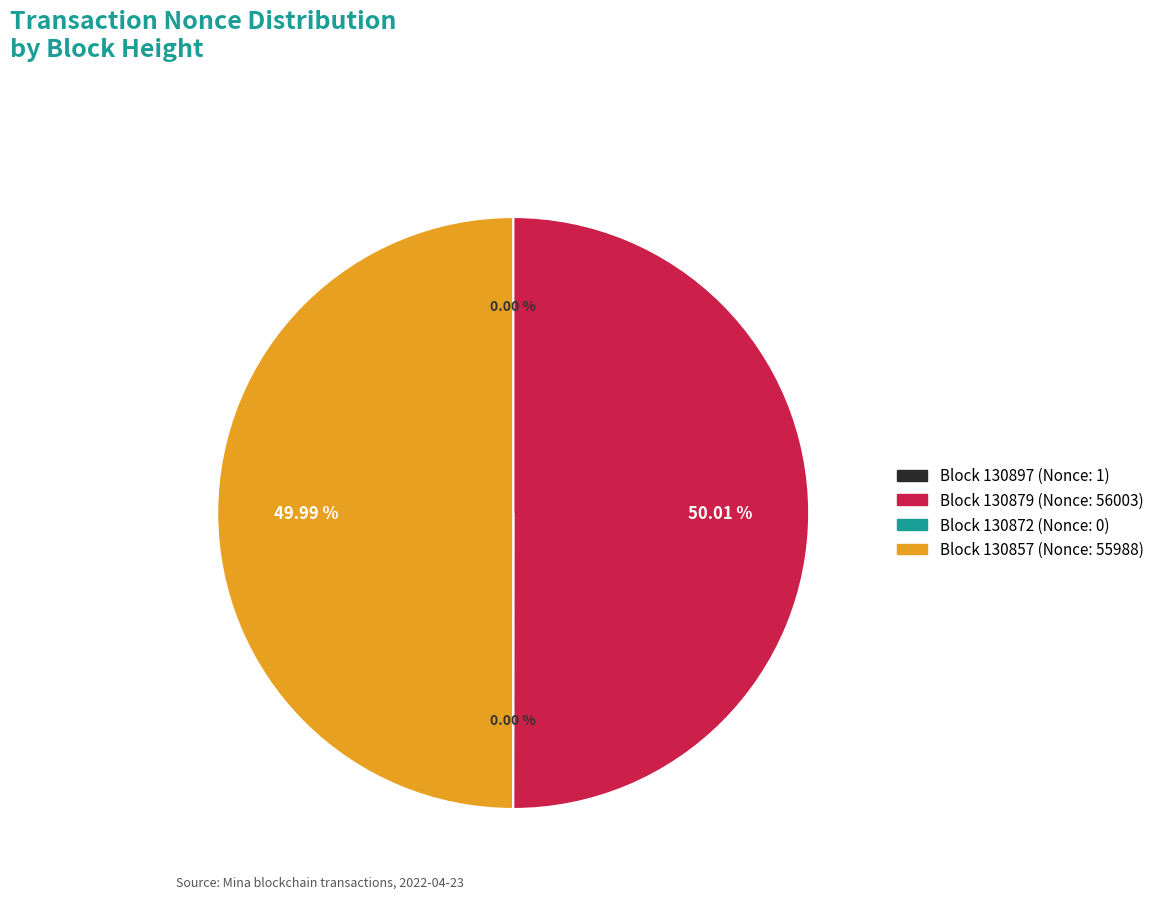

What is the smallest slice in the pie chart?

130872